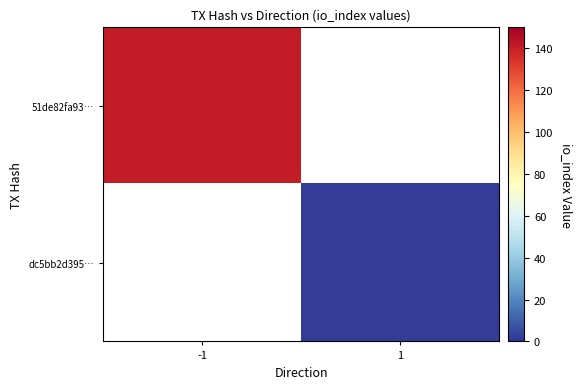

List the series in order of their overall mean, lowest first.

51de82fa93…, dc5bb2d395…